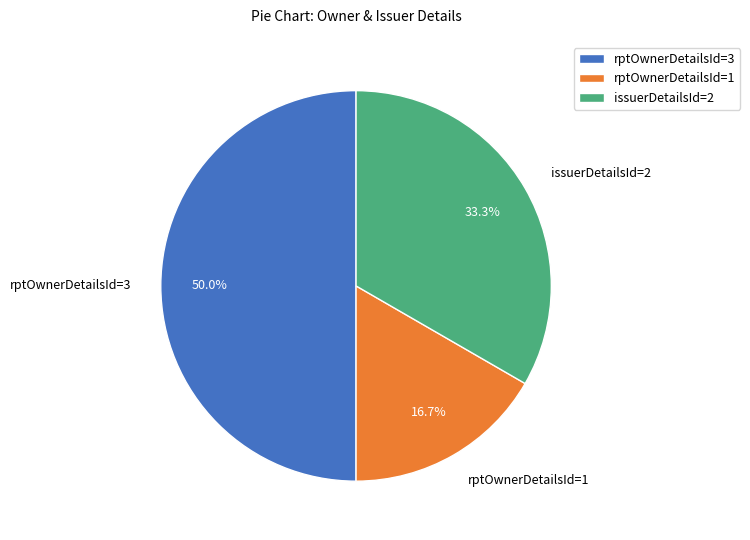

What percentage is NOT represented by rptOwnerDetailsId=1?

83.3%